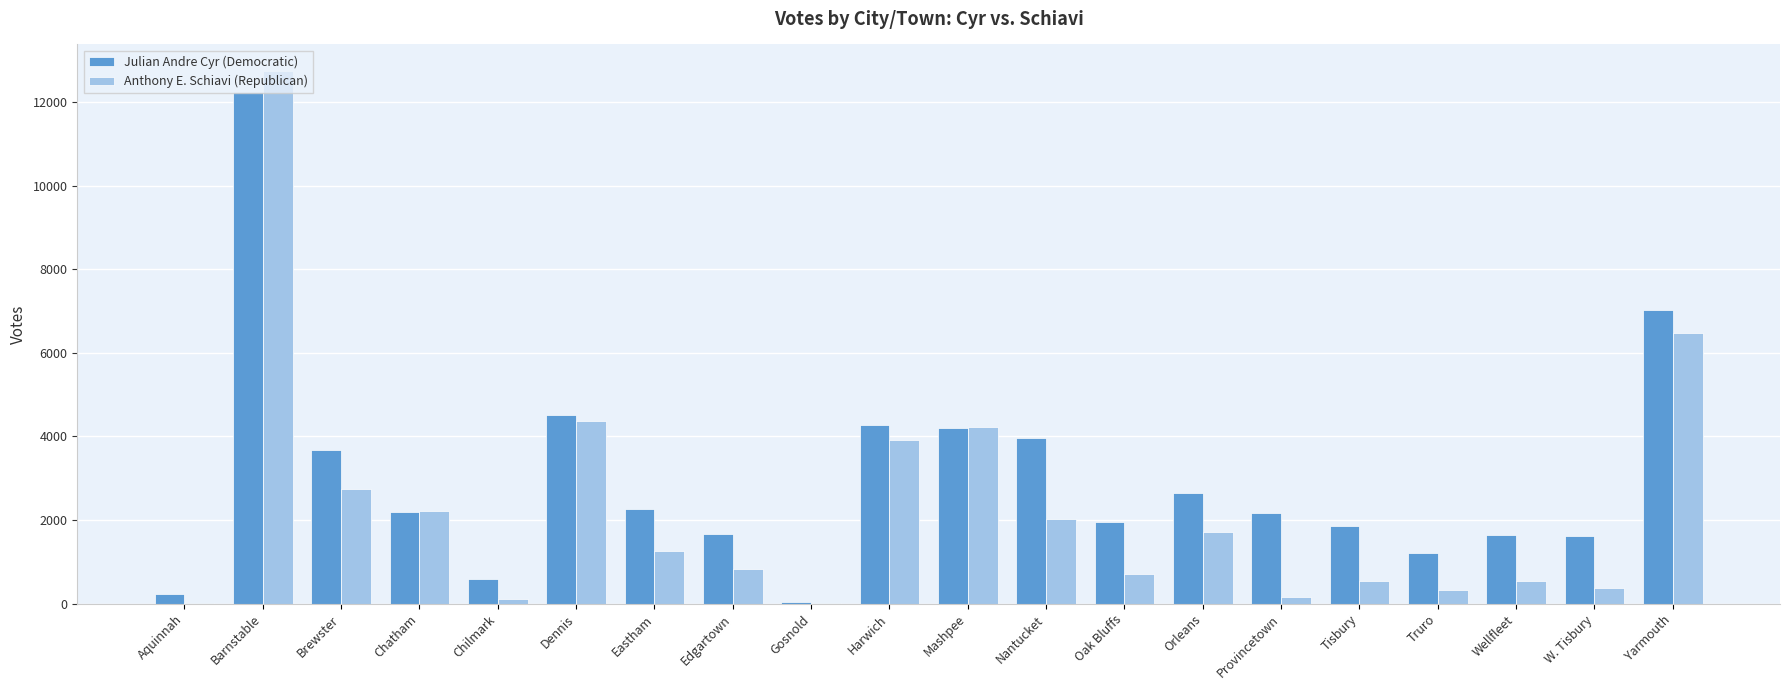

Is the value of Anthony E. Schiavi (Republican) at Oak Bluffs greater than the value of Julian Andre Cyr (Democratic) at Tisbury?

No